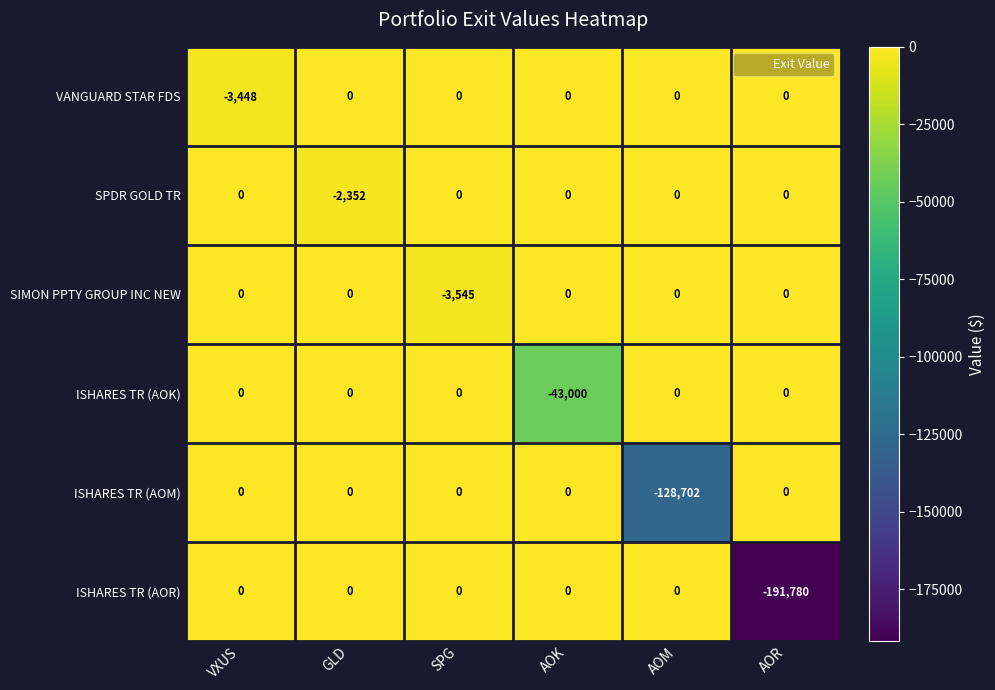

How many series are shown in this chart?

6